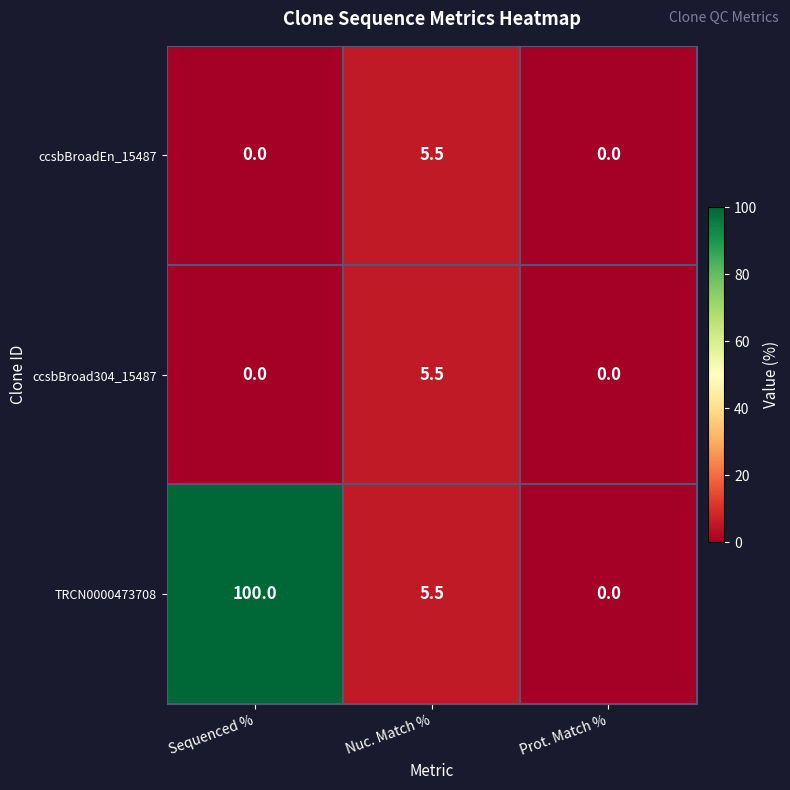

How many distinct data groups are displayed?

3